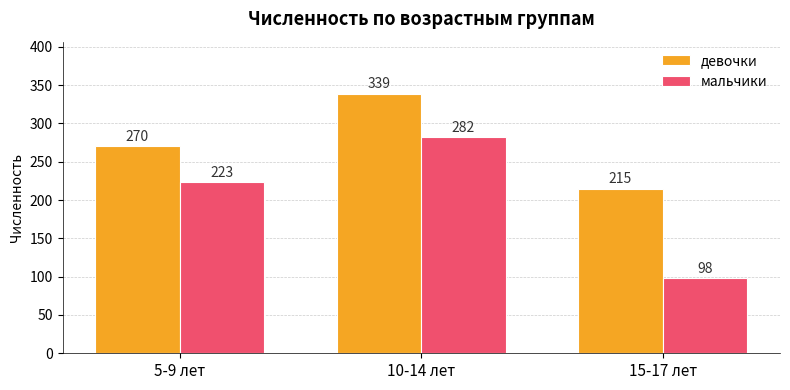

Count the мальчики values in the range 98 to 282.

3